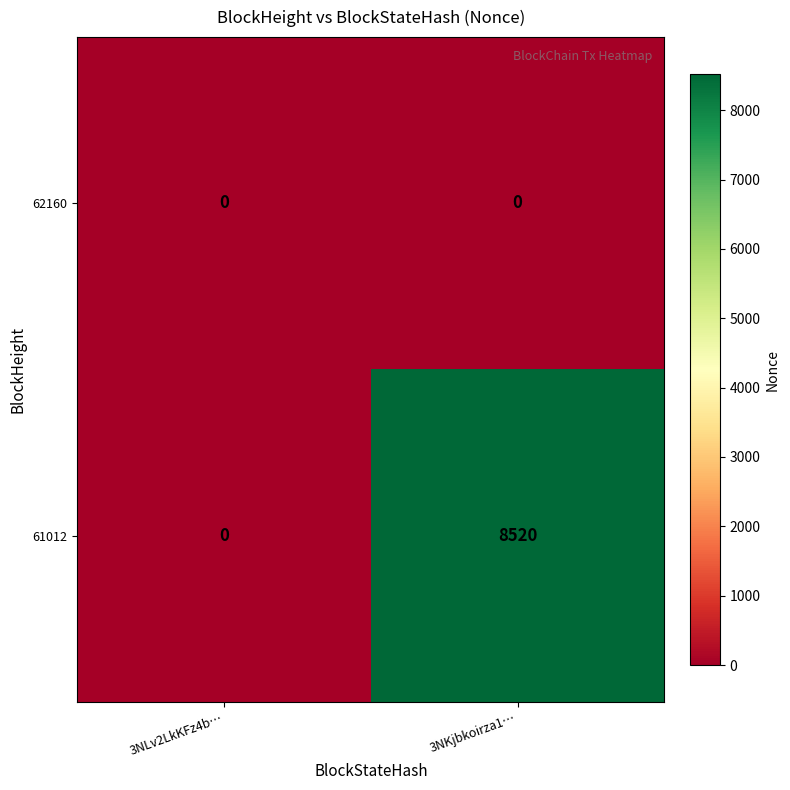

What is the sum of all 61012 values?

8520